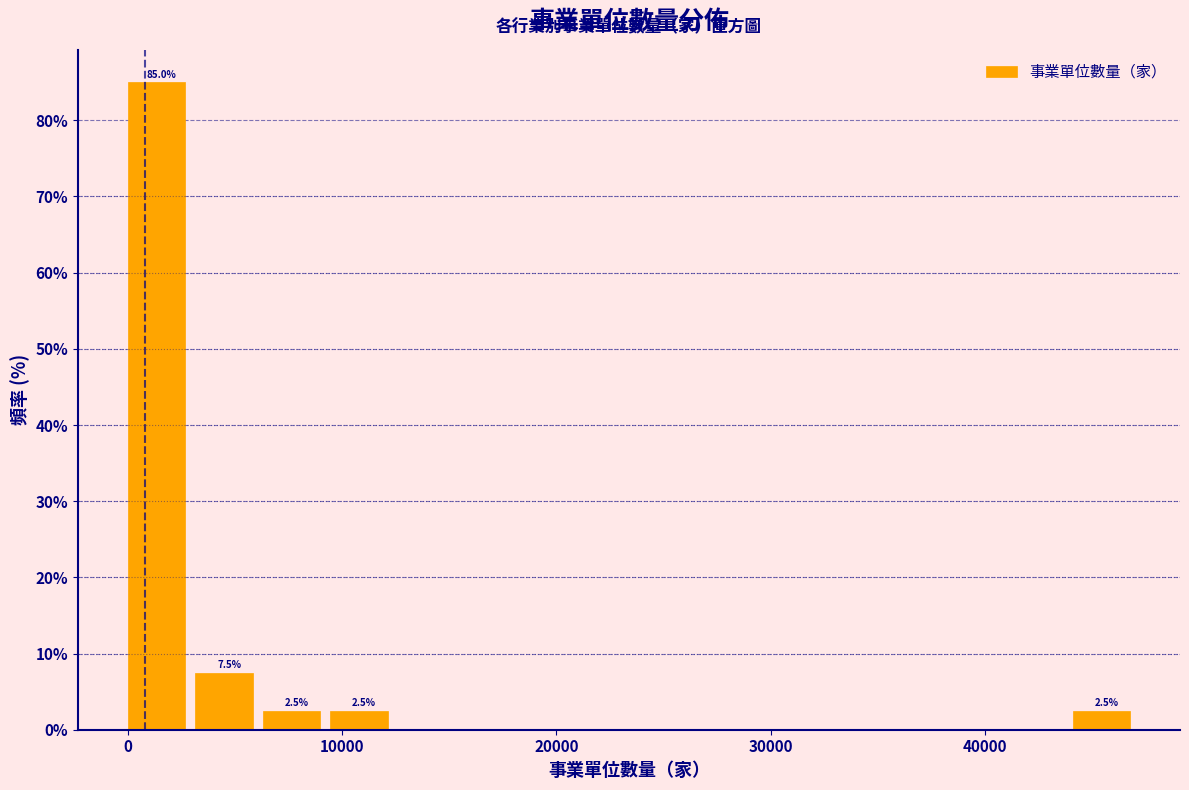

Read against the x-axis, roughly where is the centre of the tallest bar?

1000